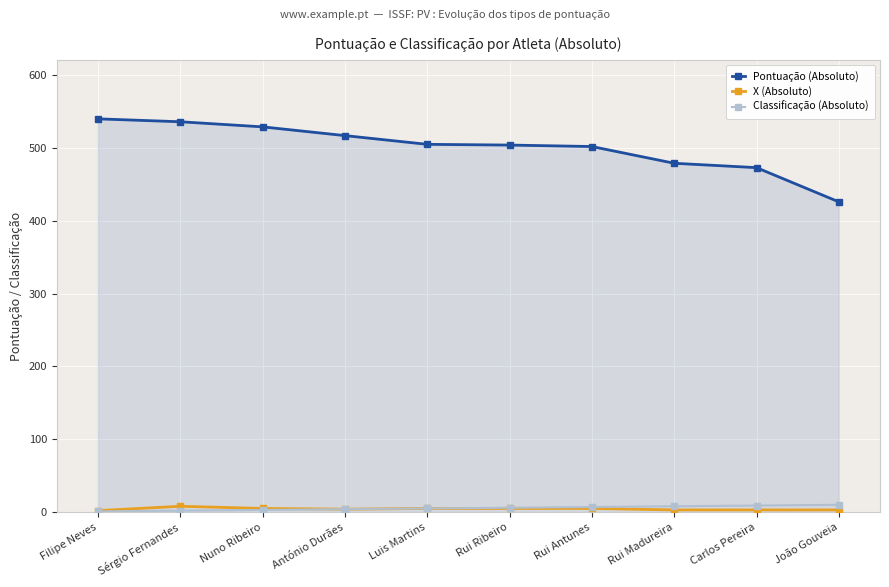

The Pontuação (Absoluto) series shows 540 at Filipe Neves. True or false?

True